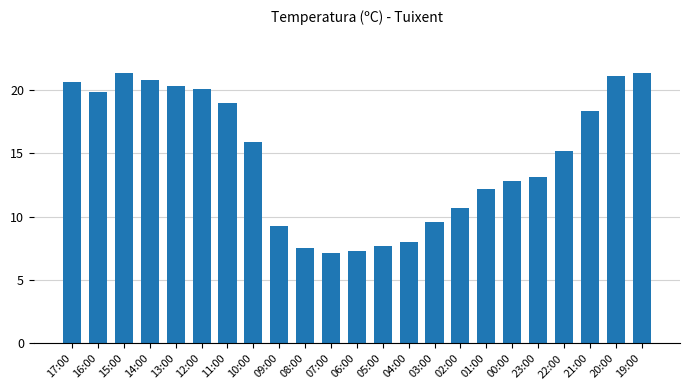

Are the bars horizontal?

No